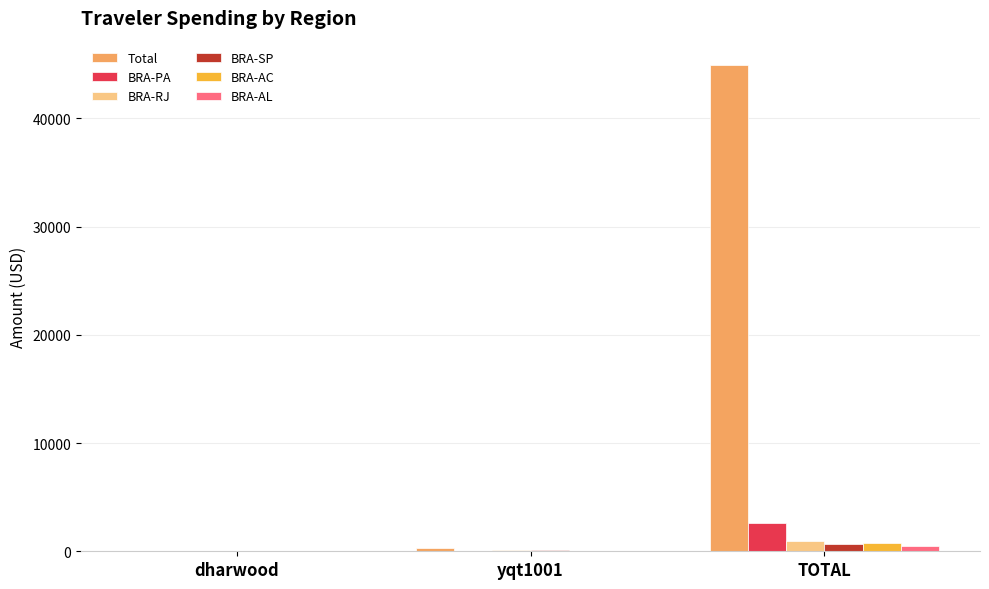

At which category is the sum across all series the highest?

TOTAL